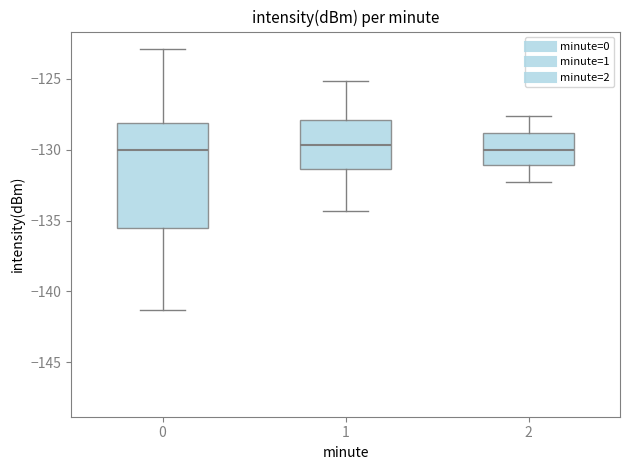

Reading left to right, read every box against the y-axis: the position of its median line, the range the box covers, and the ends of its whiskers. The values are not printed on the chart, so give them approximately, as read against the axis.

0: median -130.0, box -135.5 to -128.0, whiskers -141.5 to -123.0
1: median -129.5, box -131.5 to -128.0, whiskers -134.5 to -125.0
2: median -130.0, box -131.0 to -129.0, whiskers -132.5 to -127.5